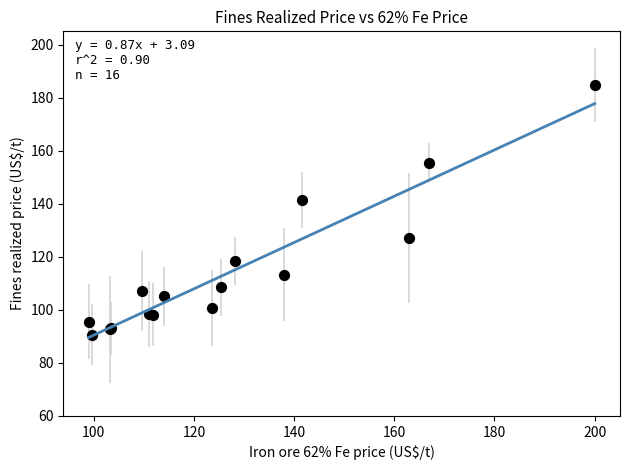

What Y value in the scatter plot is closest to 137?

141.4